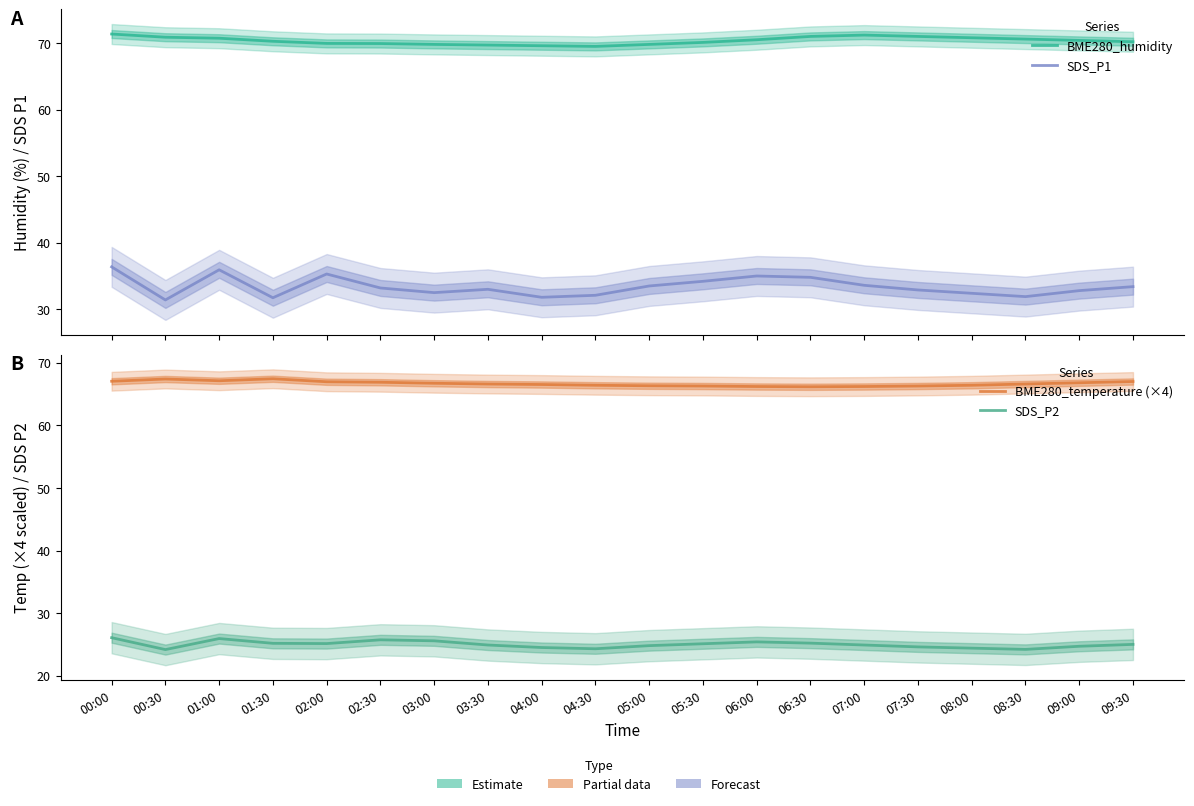

Does the chart display data point markers on the line(s)?

No